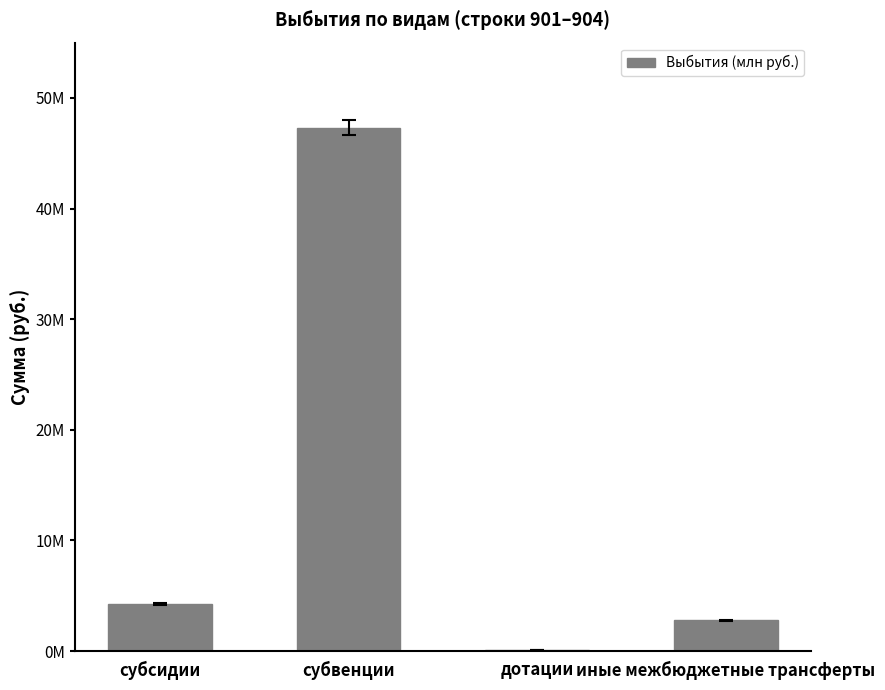

What is the maximum value shown in the chart?

47324548.6